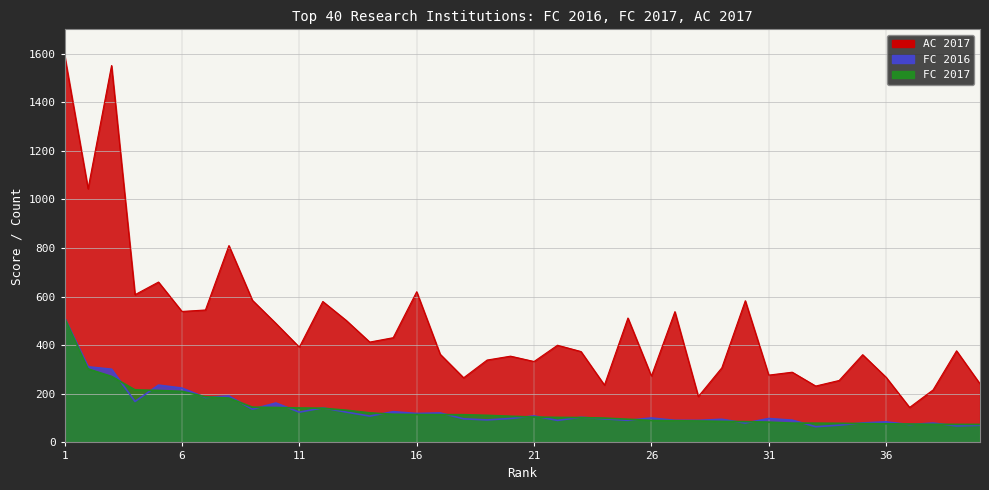

At which label does AC 2017 reach its minimum?

37